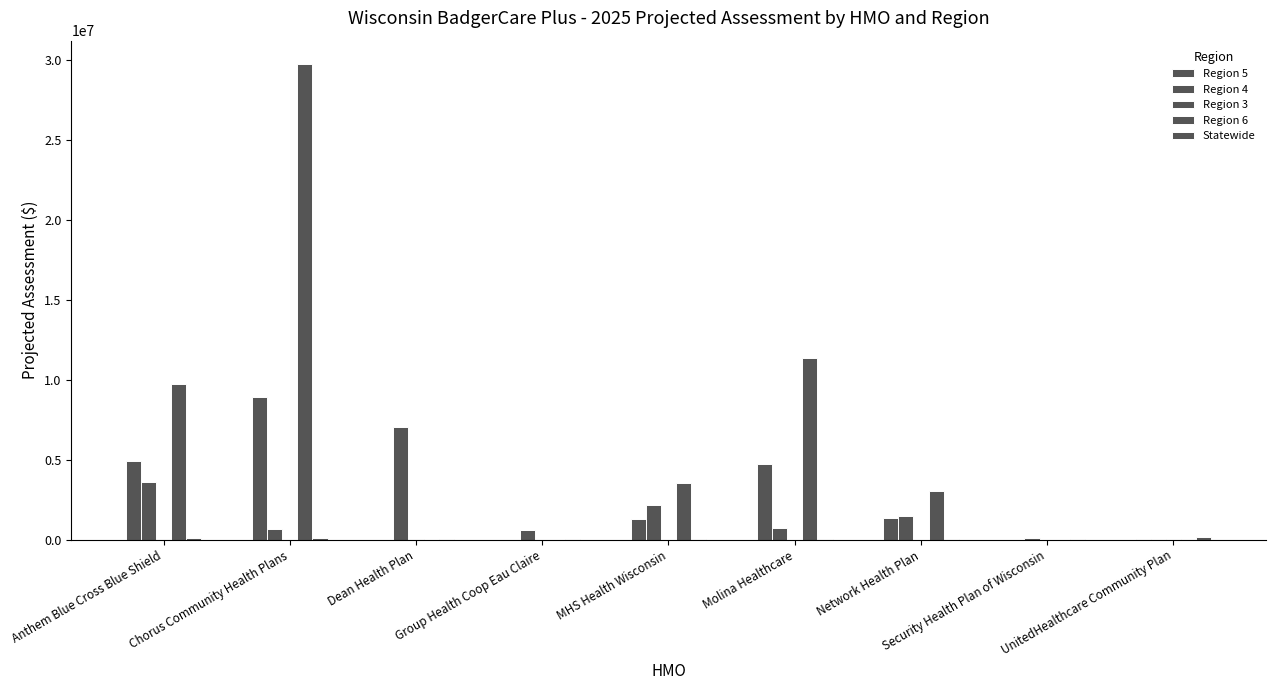

Count the number of data series in this chart.

5